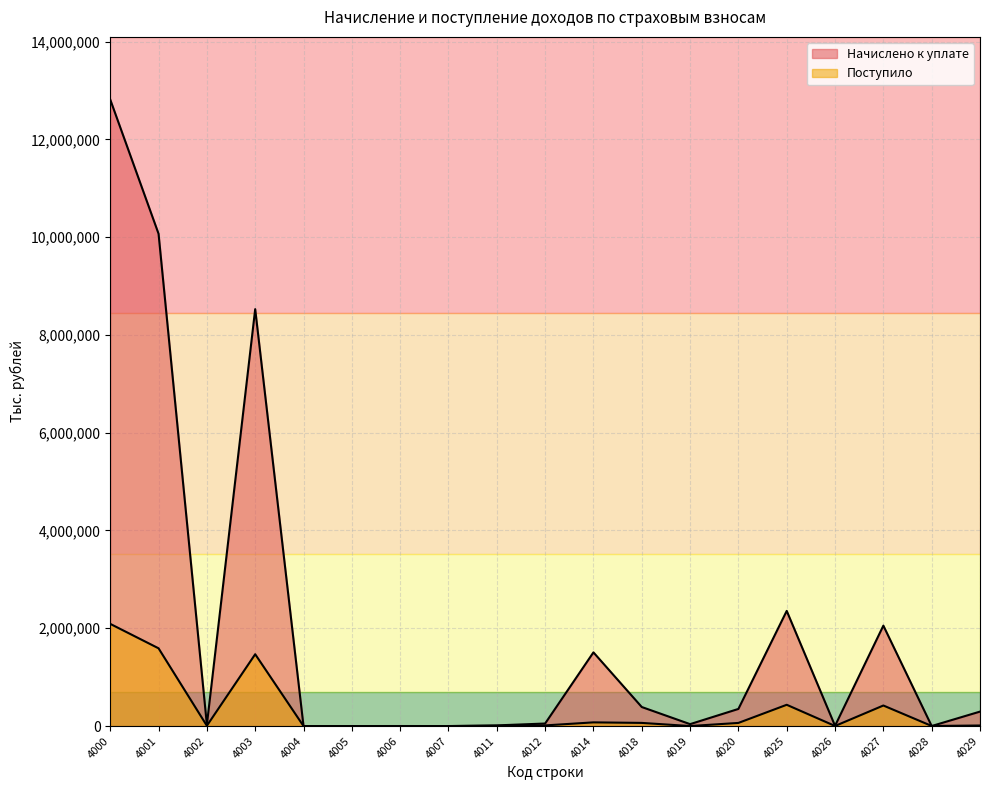

Which has a higher value, 4018 or 4003?

4003